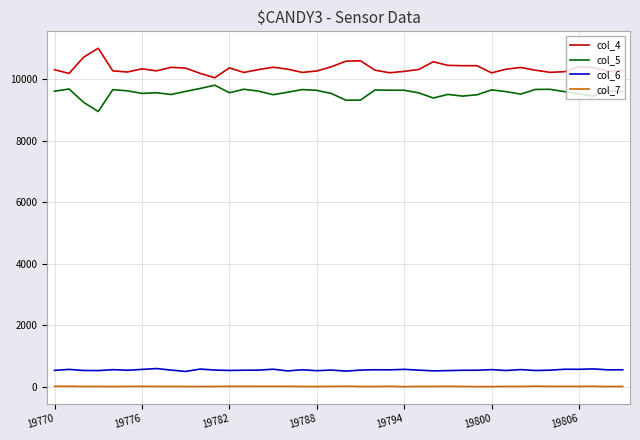

Is this an area chart (filled region under the line)?

No